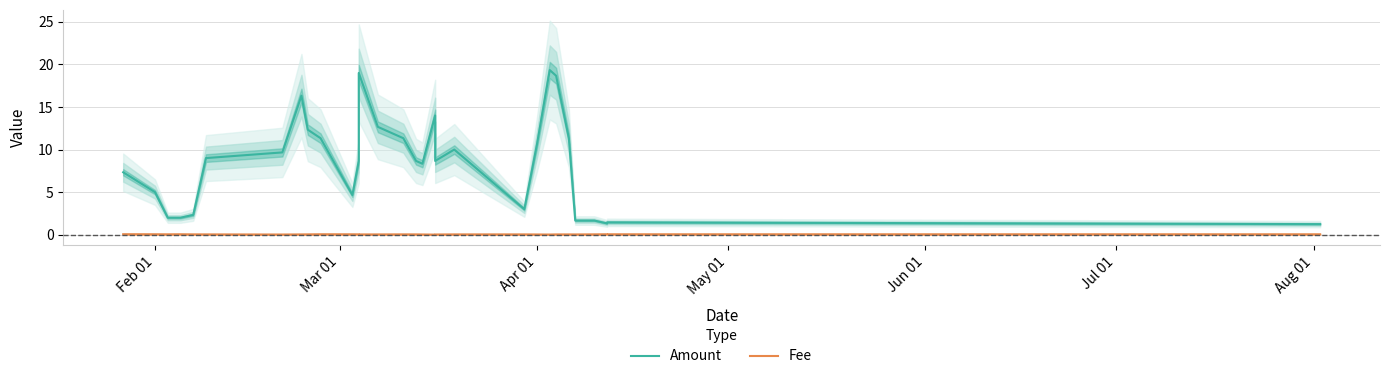

What is the label of the 29th point from the right?

May 01